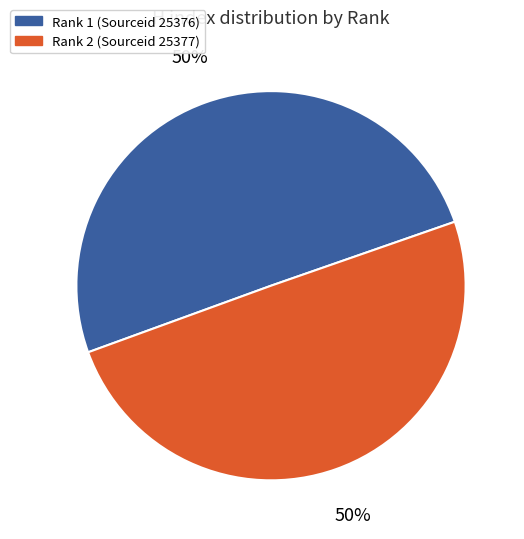

To the nearest percent, what percentage of the pie is Rank 2 (Sourceid 25377)?

50%